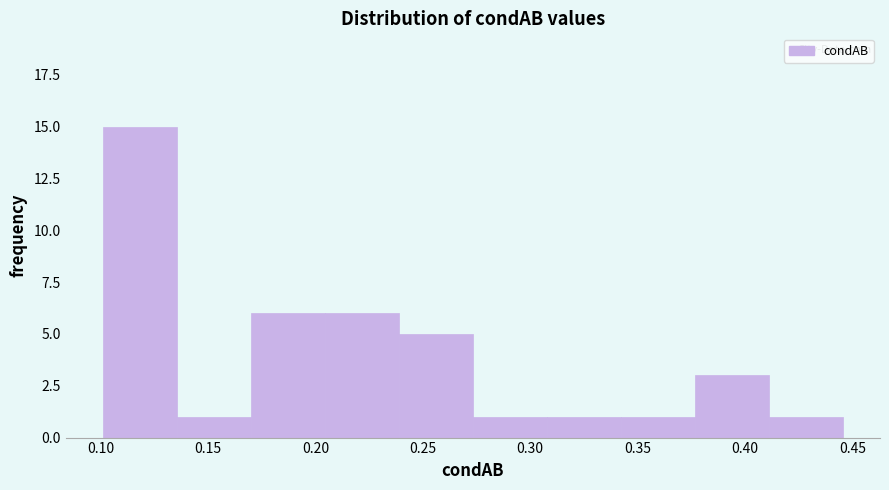

Reading left to right, list every bar in this chart as the range it spans on the x-axis followed by its height. Neither the bar edges nor the heights are printed on the chart, so give them approximately, as read against the axes.

0.100 to 0.135: 15
0.135 to 0.170: 1
0.170 to 0.205: 6
0.205 to 0.240: 6
0.240 to 0.275: 5
0.275 to 0.310: 1
0.310 to 0.340: 1
0.340 to 0.375: 1
0.375 to 0.410: 3
0.410 to 0.445: 1